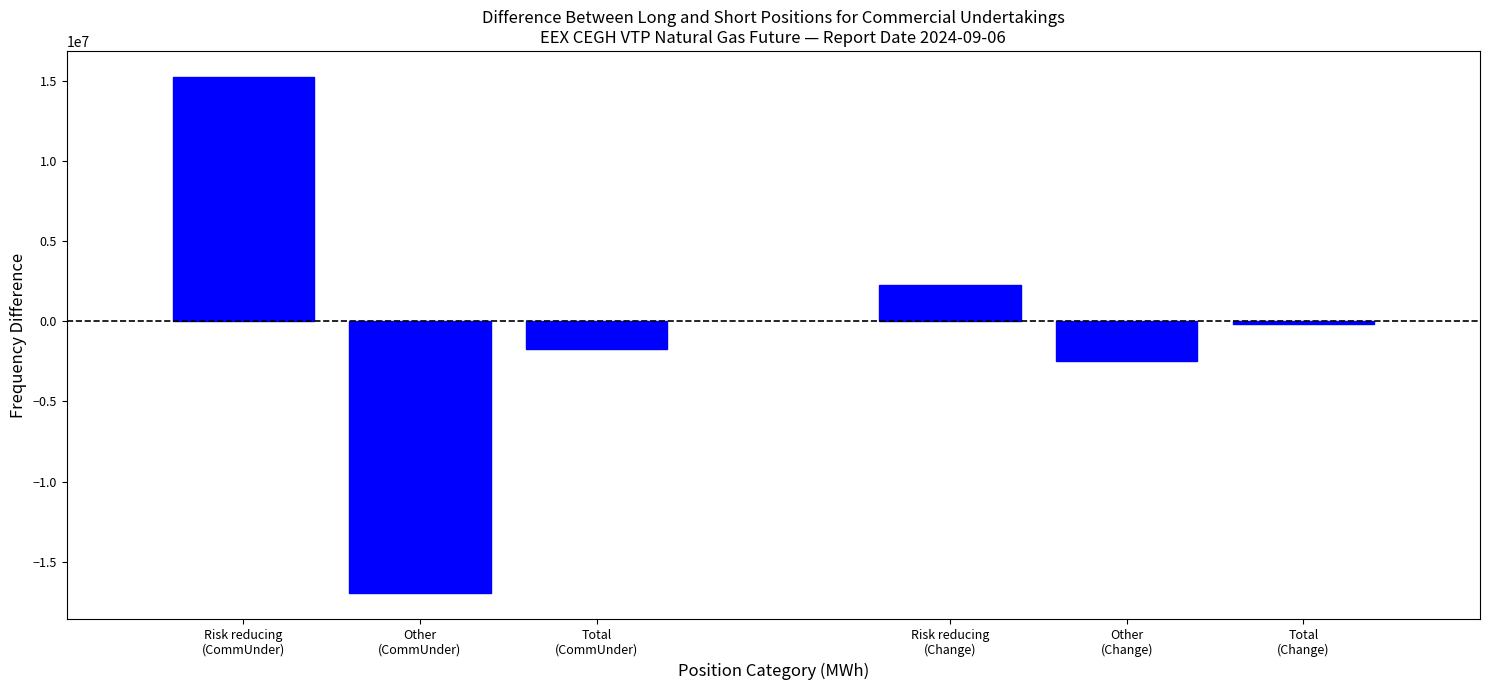

Reading left to right, list all the values displayed in this chart.

15241976	-16969297	-1727321	2256061	-2450880	-194819